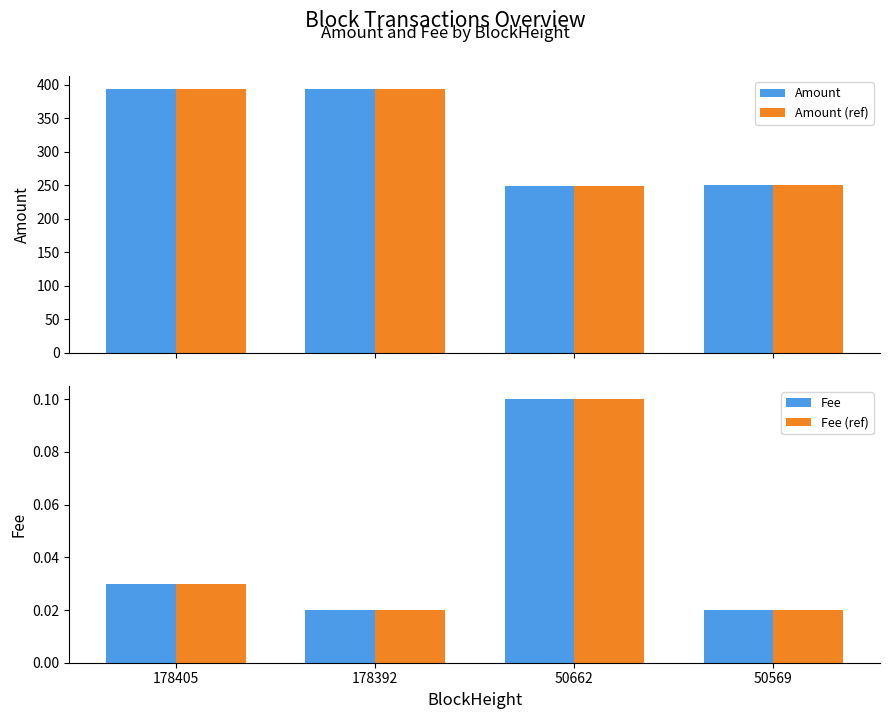

What is the difference between the maximum and minimum values in the Amount series?

144.5